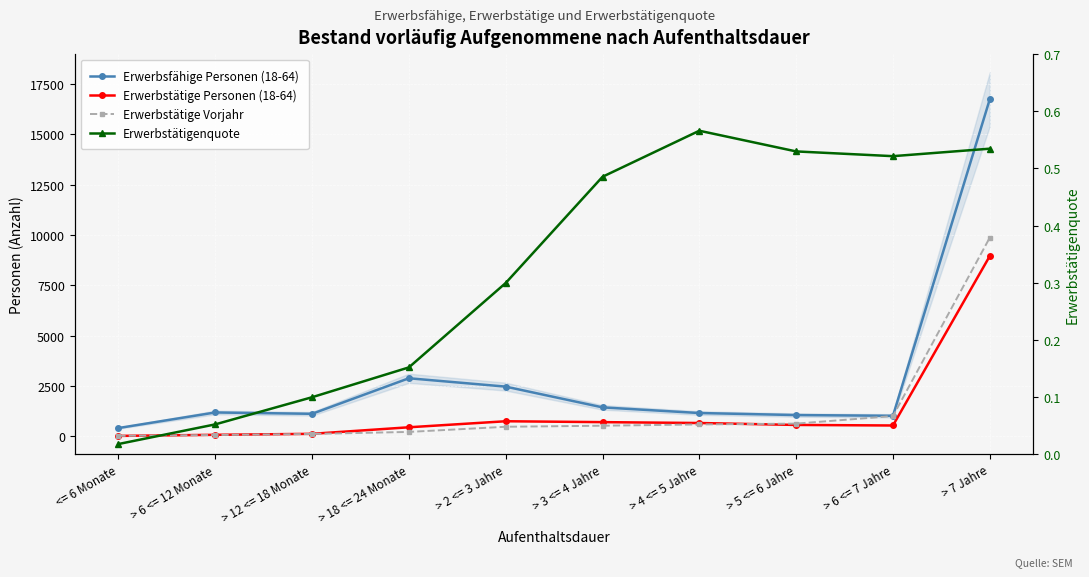

True or false: Erwerbstätigenquote and Erwerbsfähige Personen (18-64) intersect in this chart.

False